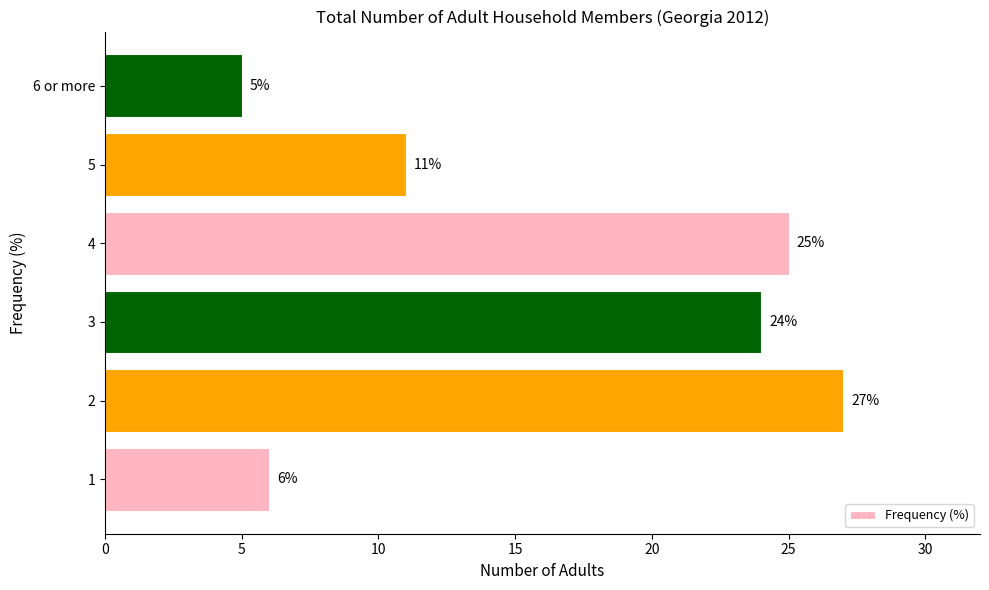

How many data points does each series have?

6